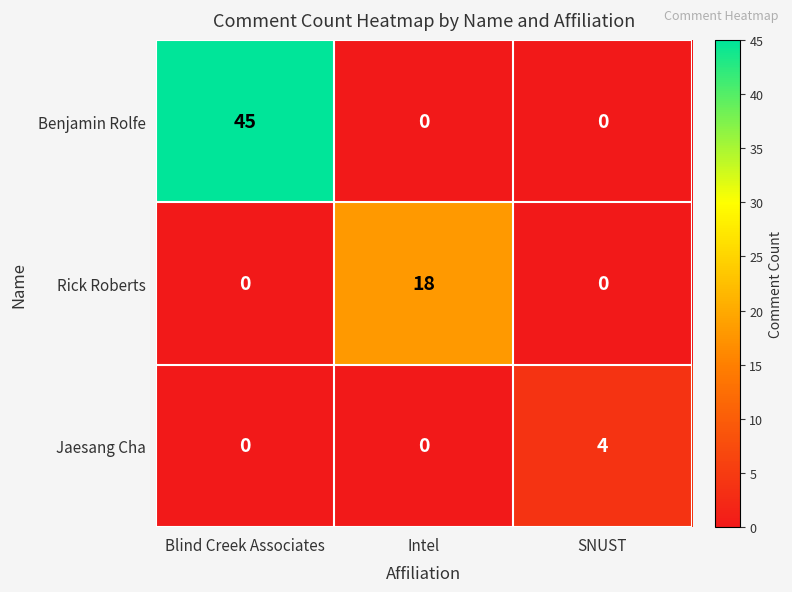

Which series changed the most between Blind Creek Associates and SNUST?

Benjamin Rolfe